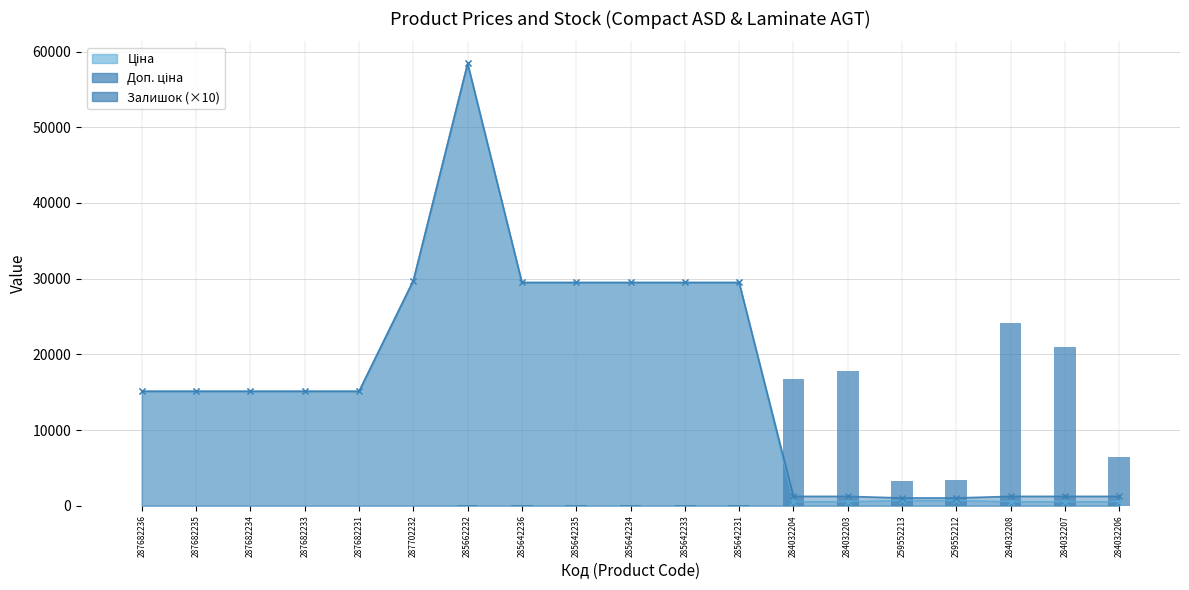

How many values are above zero?

13